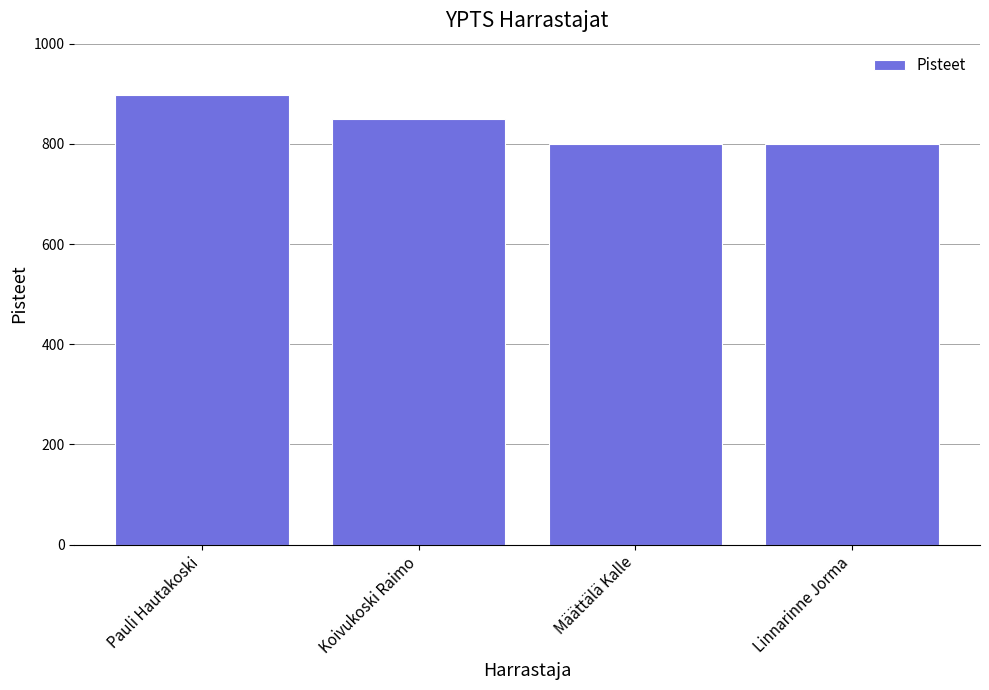

What is the average value?

837